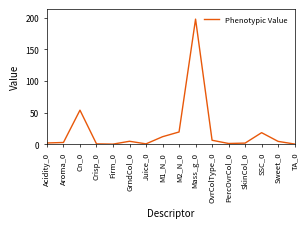

What is the difference between the maximum and minimum values?

197.7